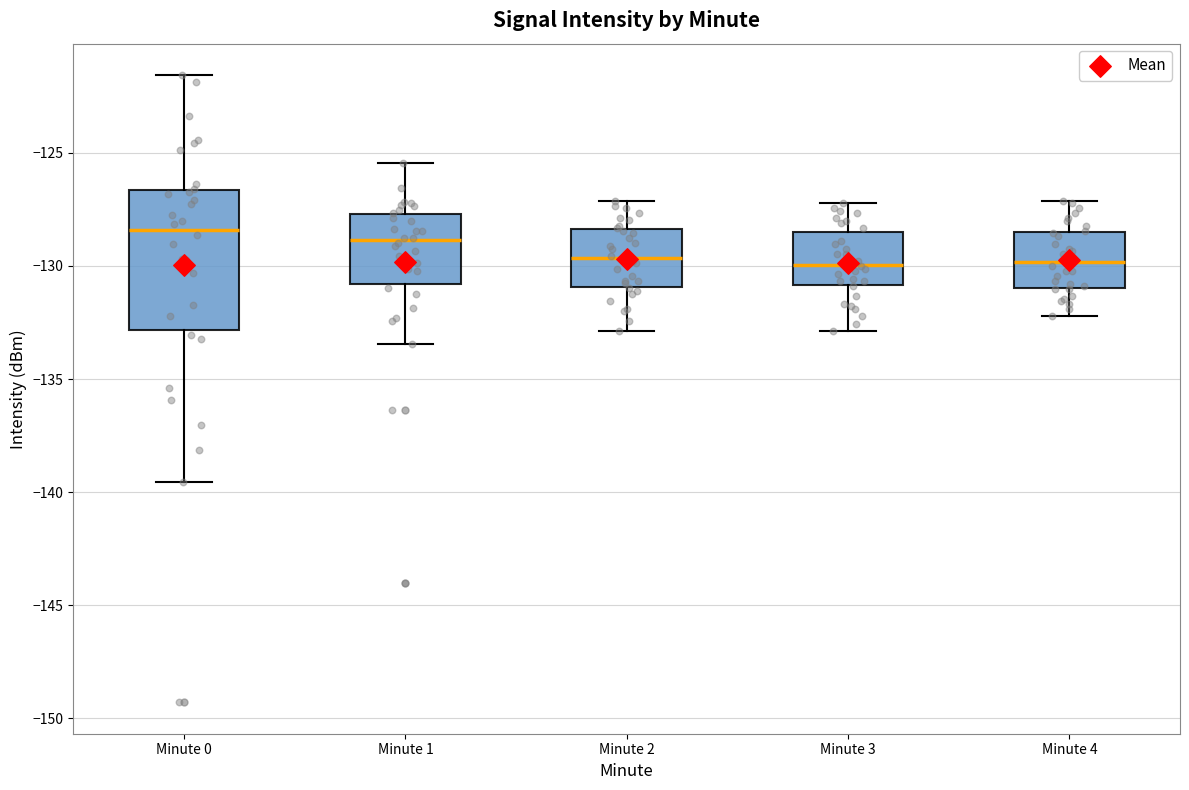

Reading left to right, read every box against the y-axis: the position of its median line, the range the box covers, and the ends of its whiskers. The values are not printed on the chart, so give them approximately, as read against the axis.

Minute 0: median -128.5, box -133.0 to -126.5, whiskers -139.5 to -121.5
Minute 1: median -129.0, box -131.0 to -127.5, whiskers -133.5 to -125.5
Minute 2: median -129.5, box -131.0 to -128.5, whiskers -133.0 to -127.0
Minute 3: median -130.0, box -131.0 to -128.5, whiskers -133.0 to -127.0
Minute 4: median -130.0, box -131.0 to -128.5, whiskers -132.0 to -127.0